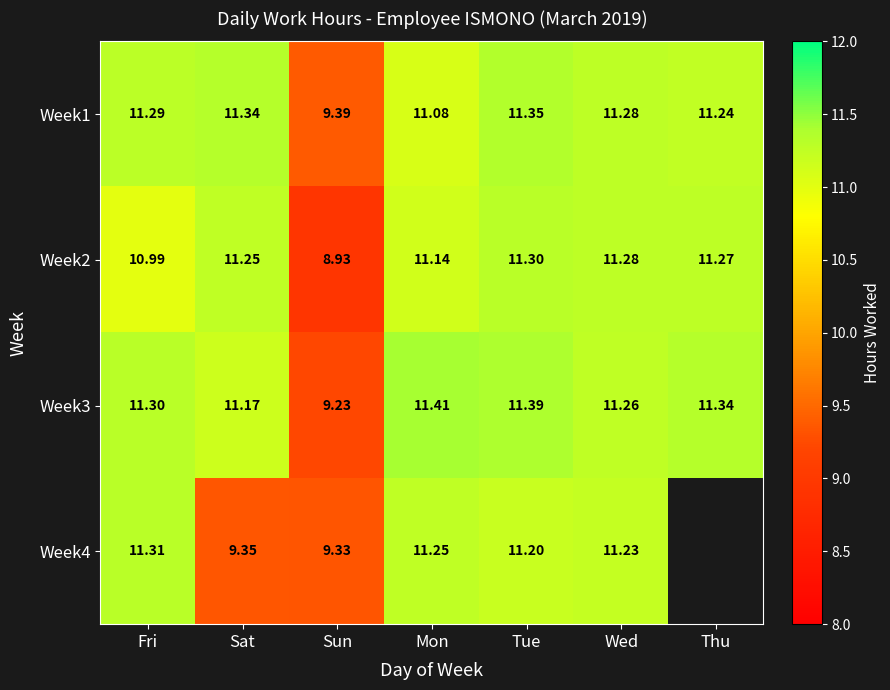

Which category has the highest value in the Week3 series?

Mon